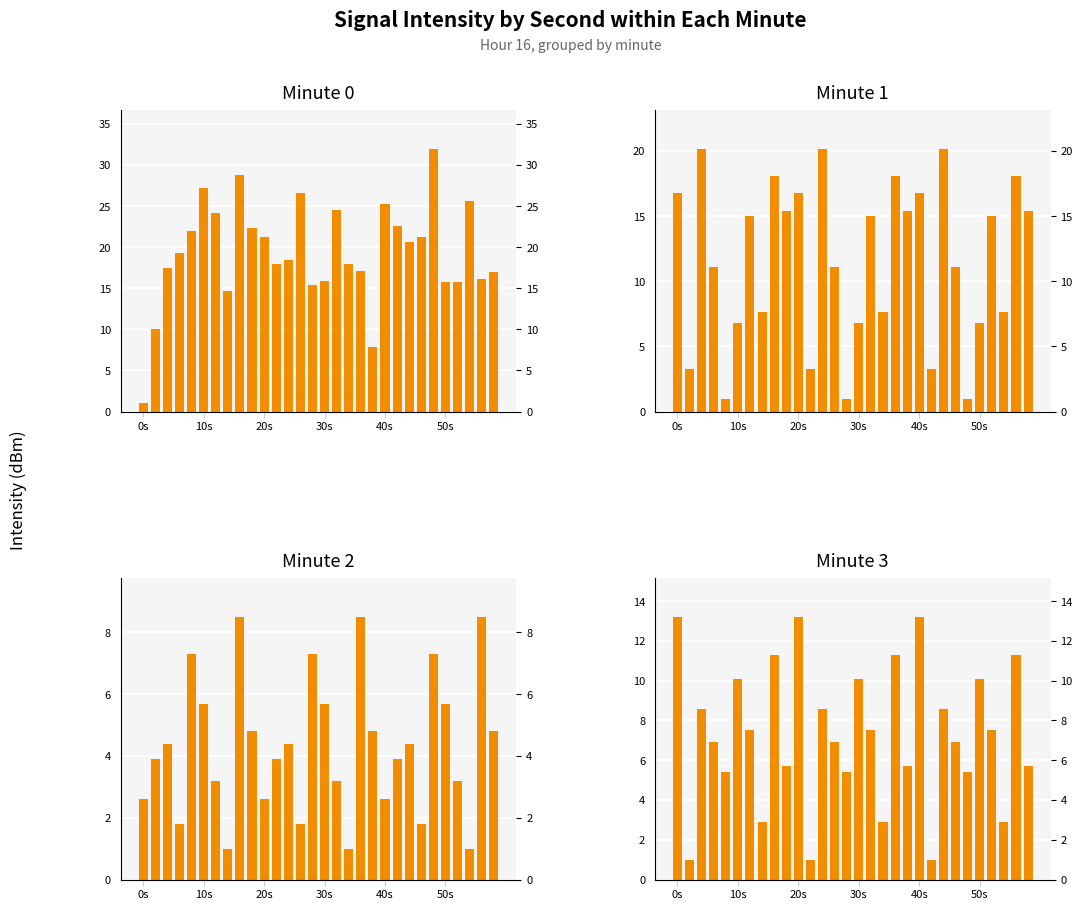

The Minute 2 series shows 1.7 at 0s. True or false?

False